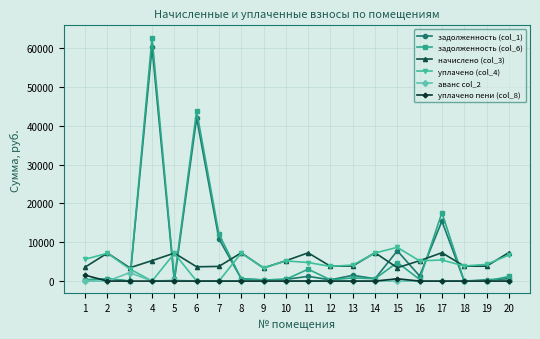

What is the sum of all задолженность (col_6) values?

150301.7